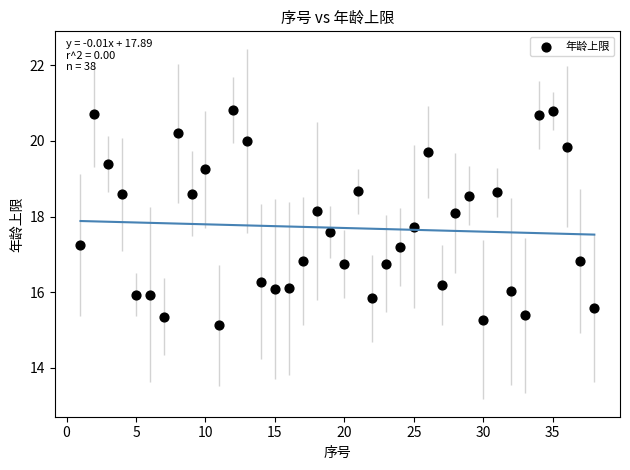

What is the range of X values (max minus min)?

37.0